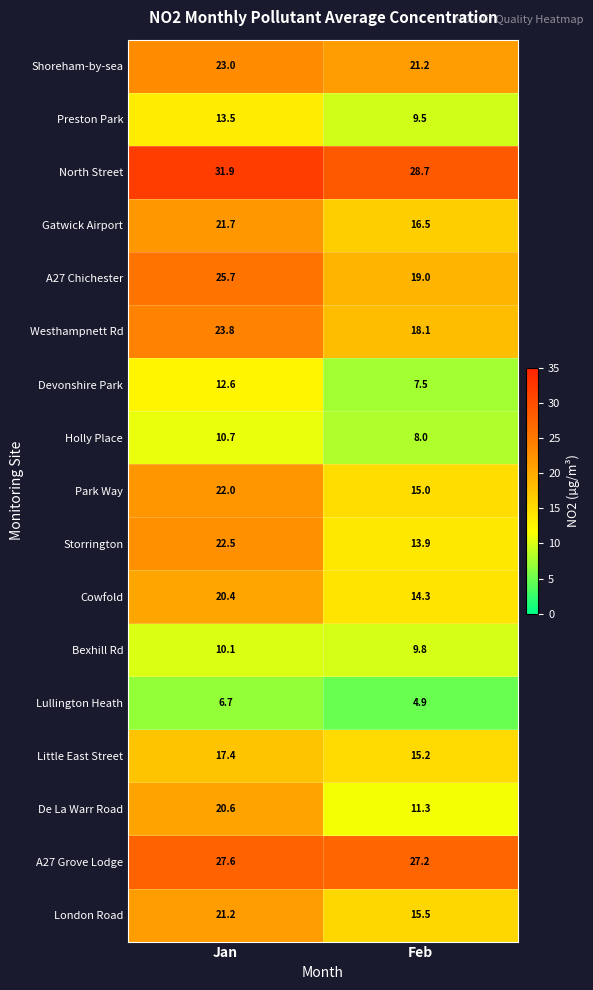

What is the greatest value displayed?

31.9